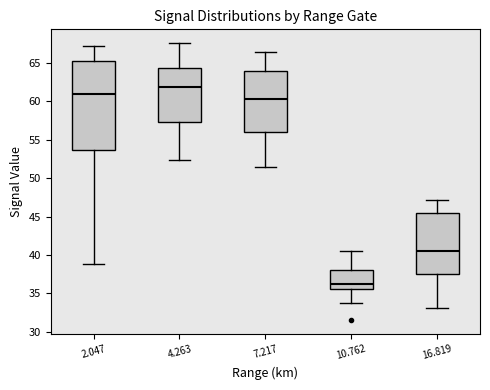

Comparing the boxes themselves (not the whiskers), which one is the tallest?

2.047